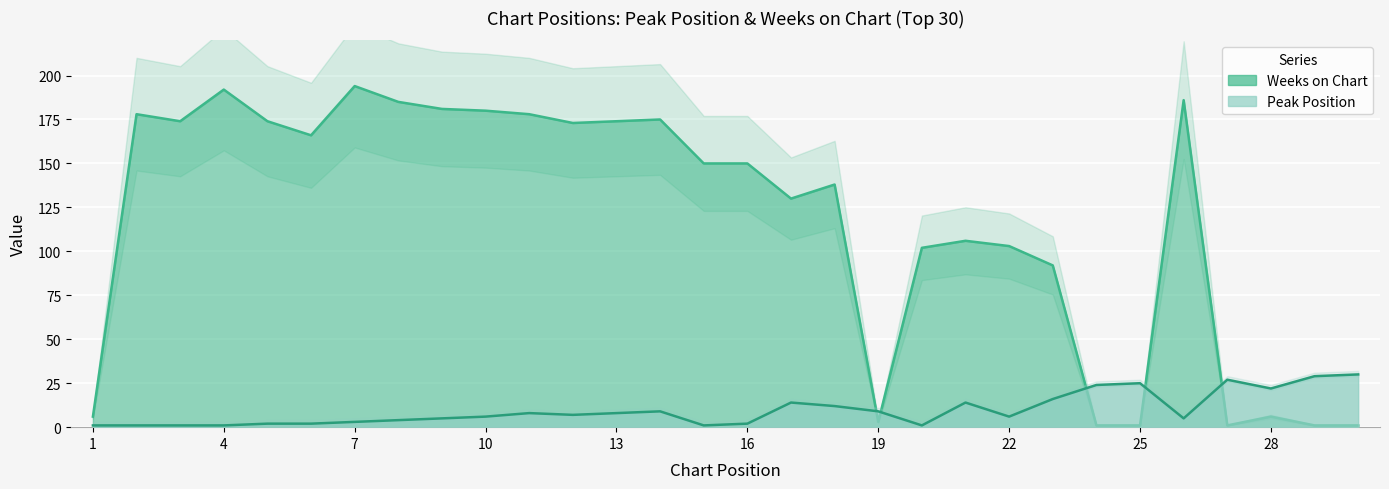

Which series has the largest total across all categories?

Weeks on Chart